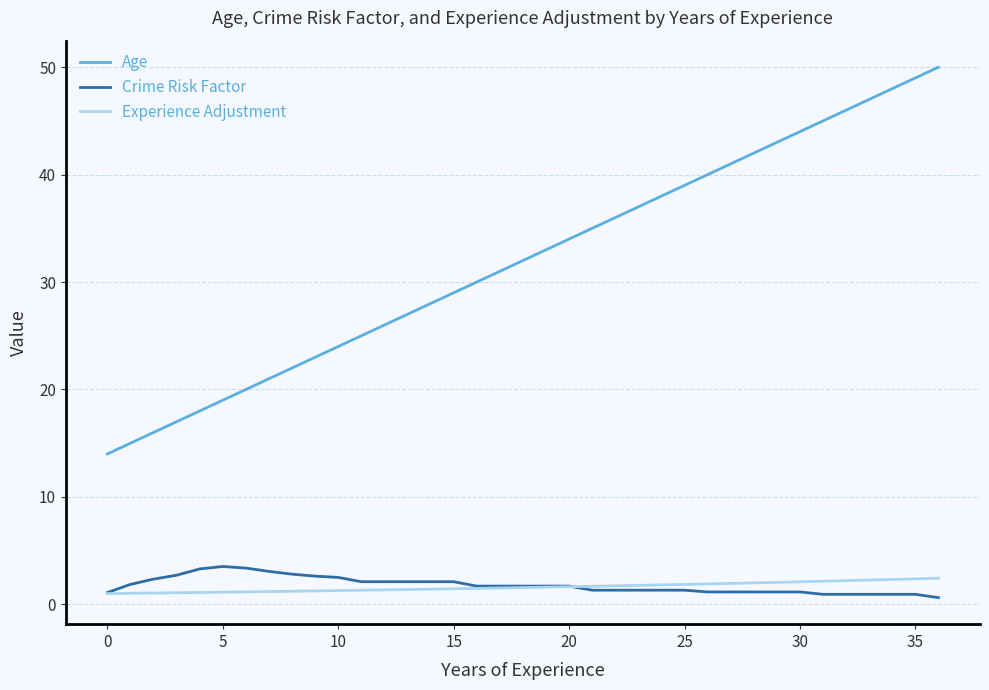

True or false: Experience Adjustment and Age cross at least once.

False